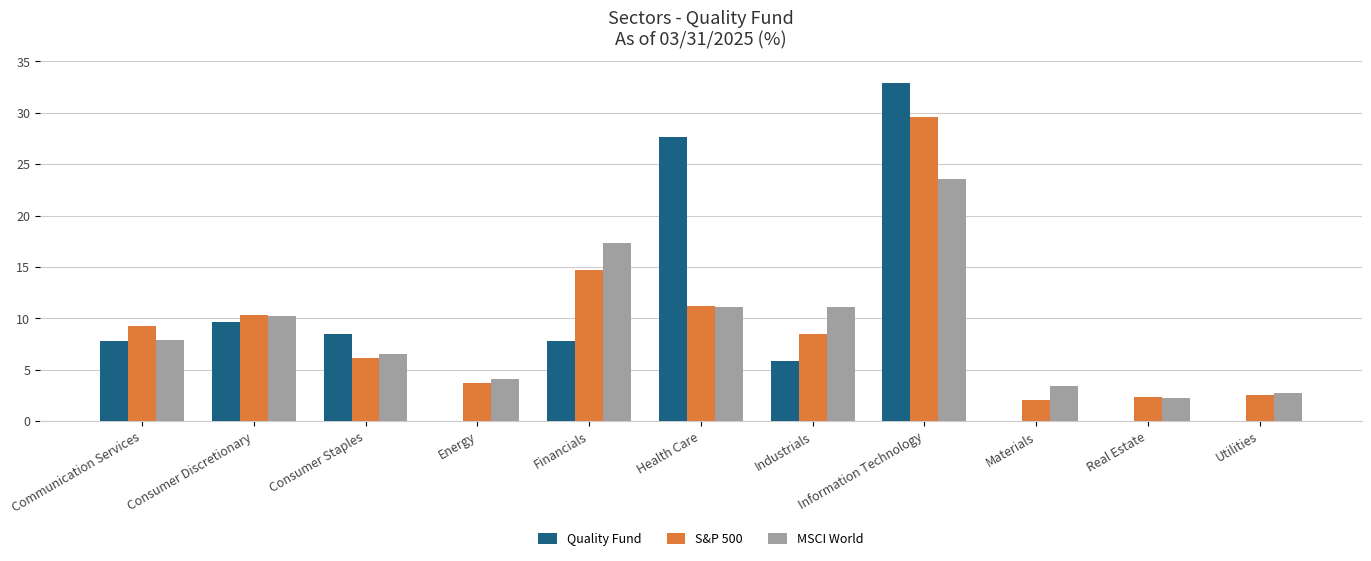

How many distinct data groups are displayed?

3